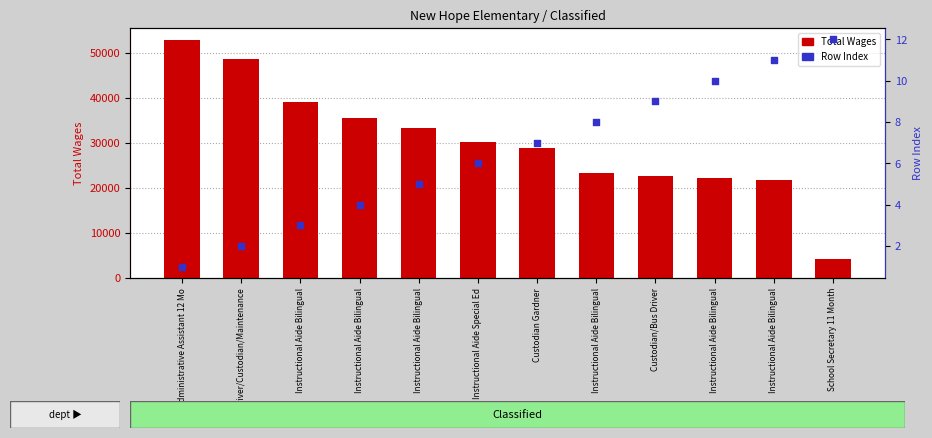

What is the total value across all series at Instructional Aide Special Ed?

30168